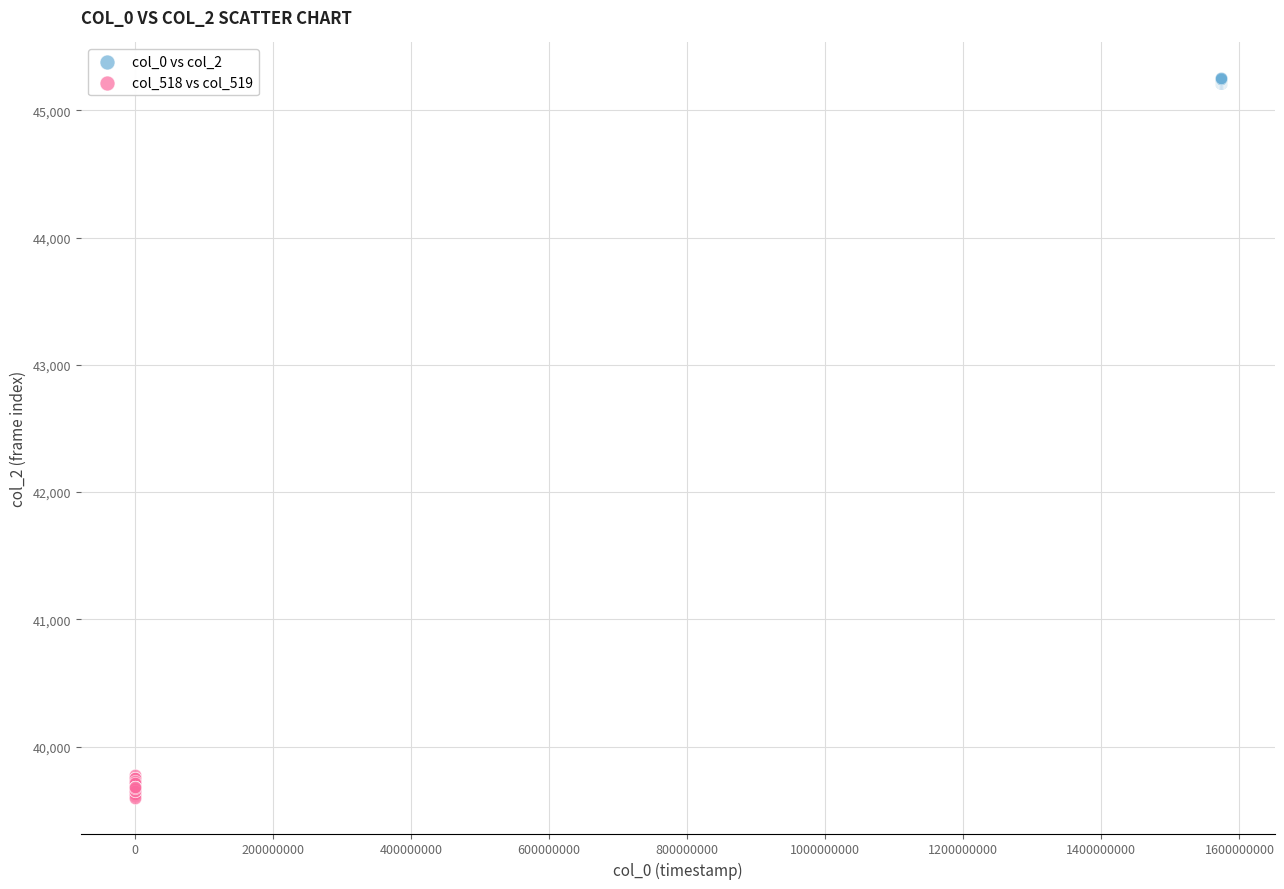

Which series reaches the minimum Y coordinate?

col_518 vs col_519